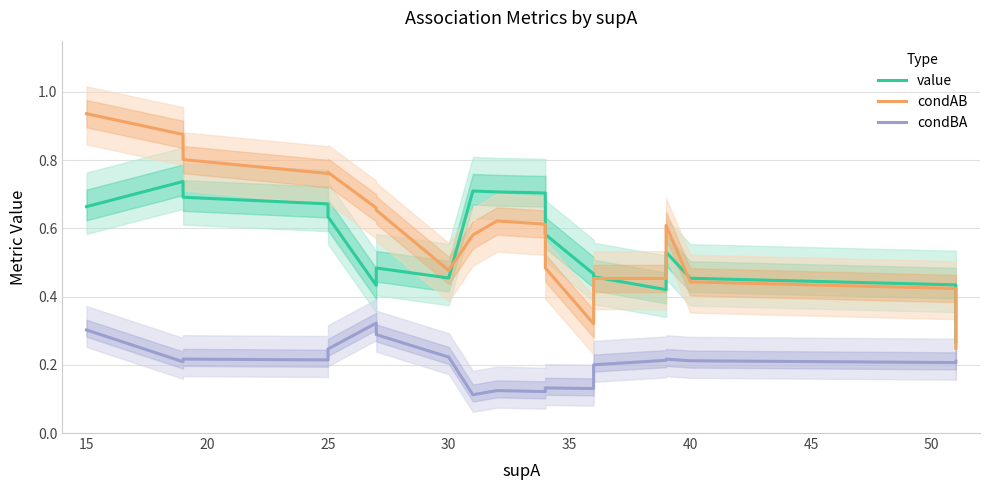

What is the greatest value displayed?

0.9